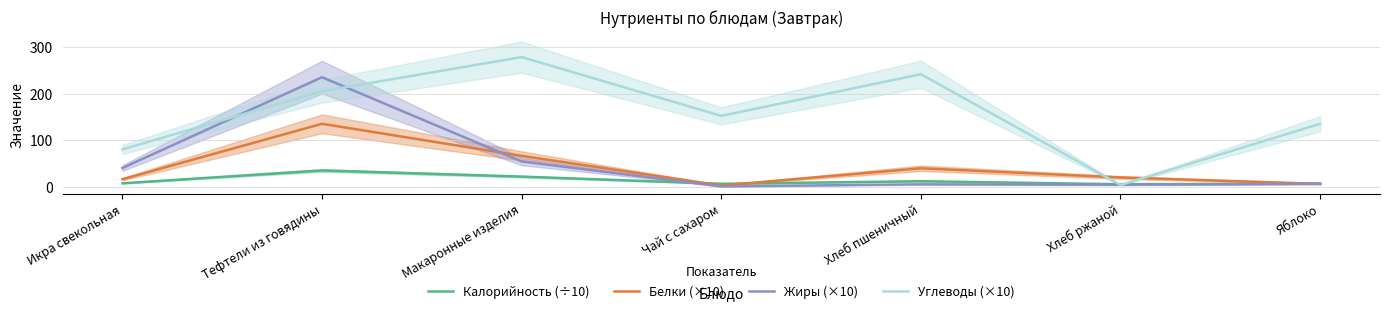

How many intersections are there between Калорийность (÷10) and Углеводы (×10)?

2